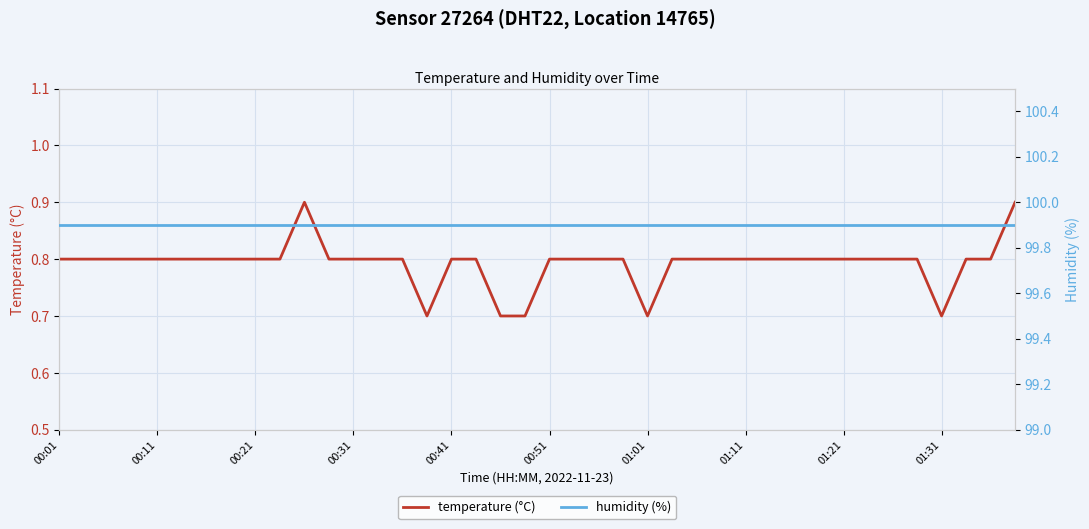

True or false: temperature (°C) and humidity (%) cross at least once.

False